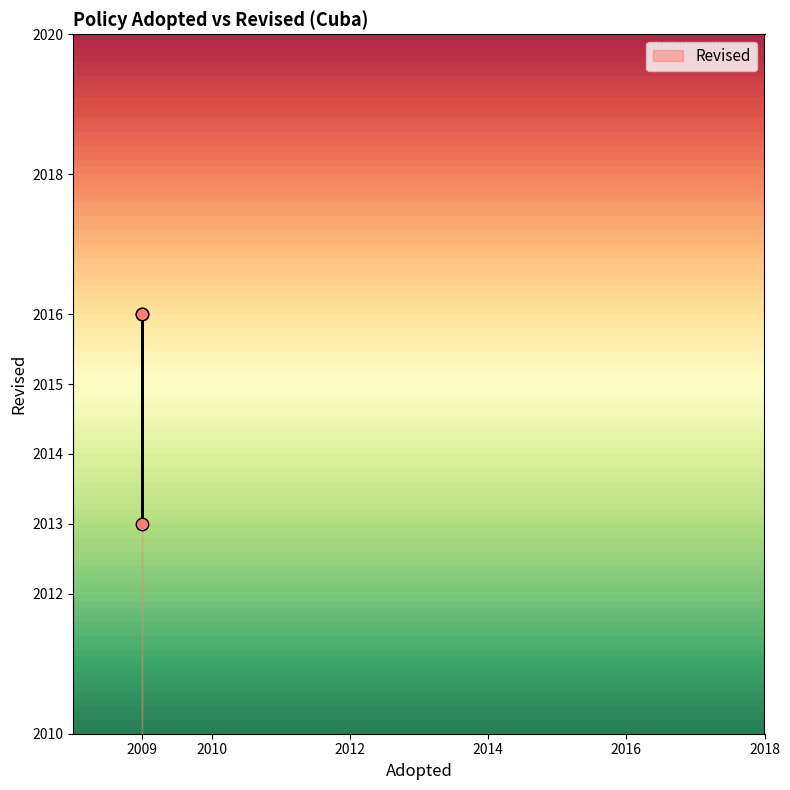

What Y value in the scatter plot is closest to 2014?

2013